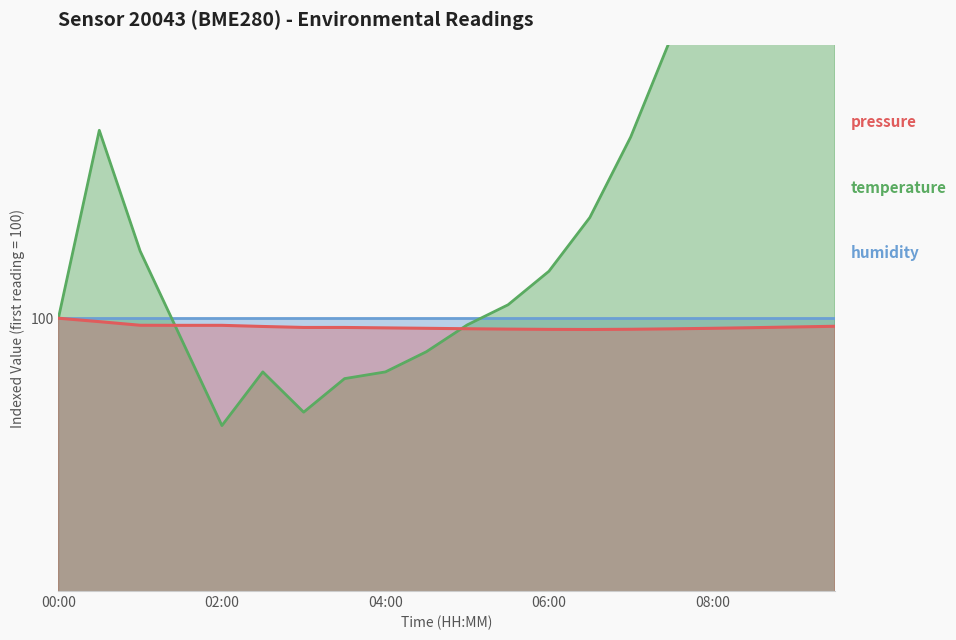

What is the value of the pressure point at the 8th from the left?

99.8